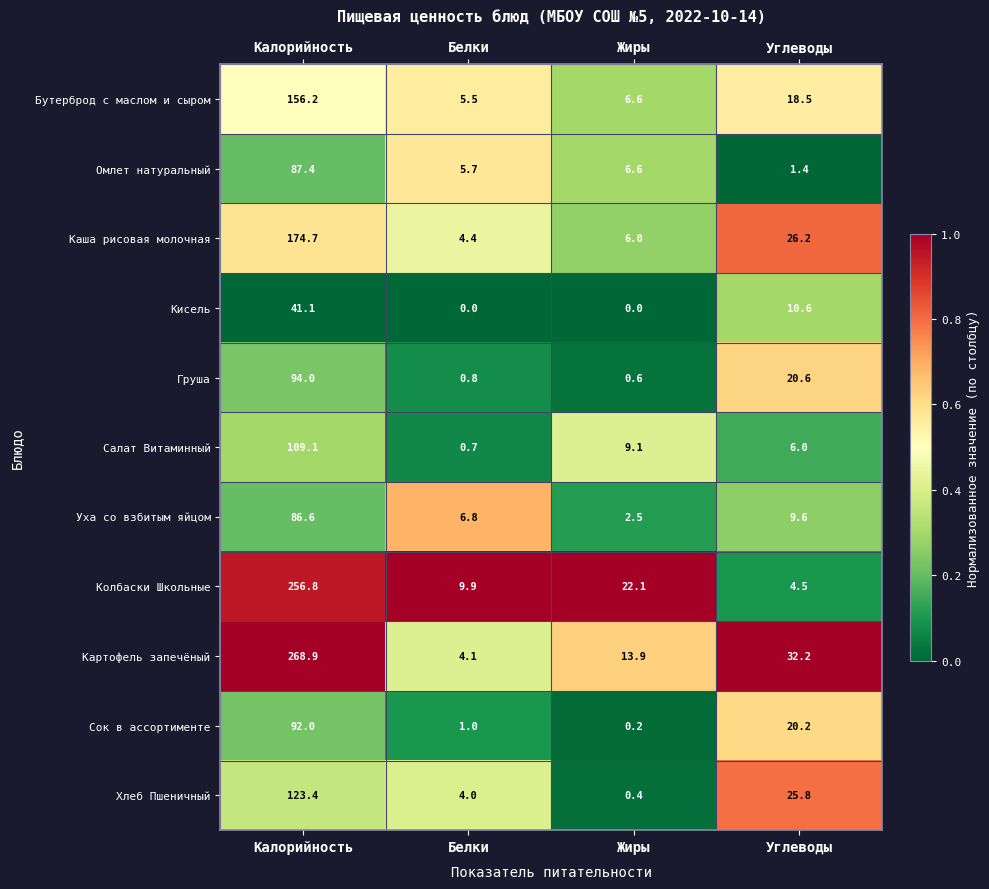

The Колбаски Школьные series shows 5.9 at Углеводы. True or false?

False